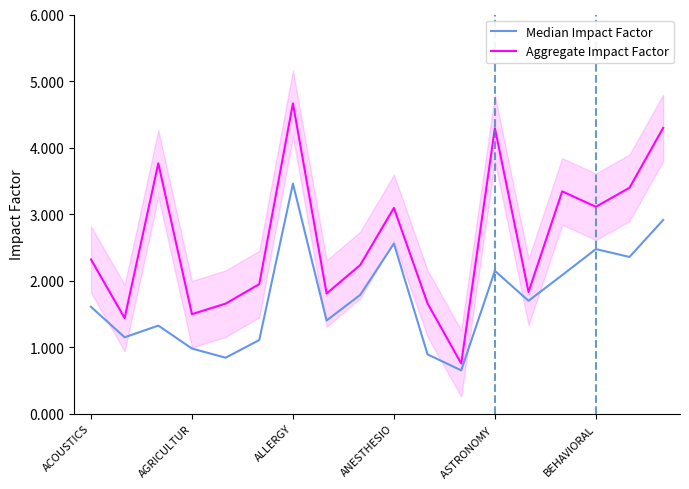

What position from the left is 13?

14